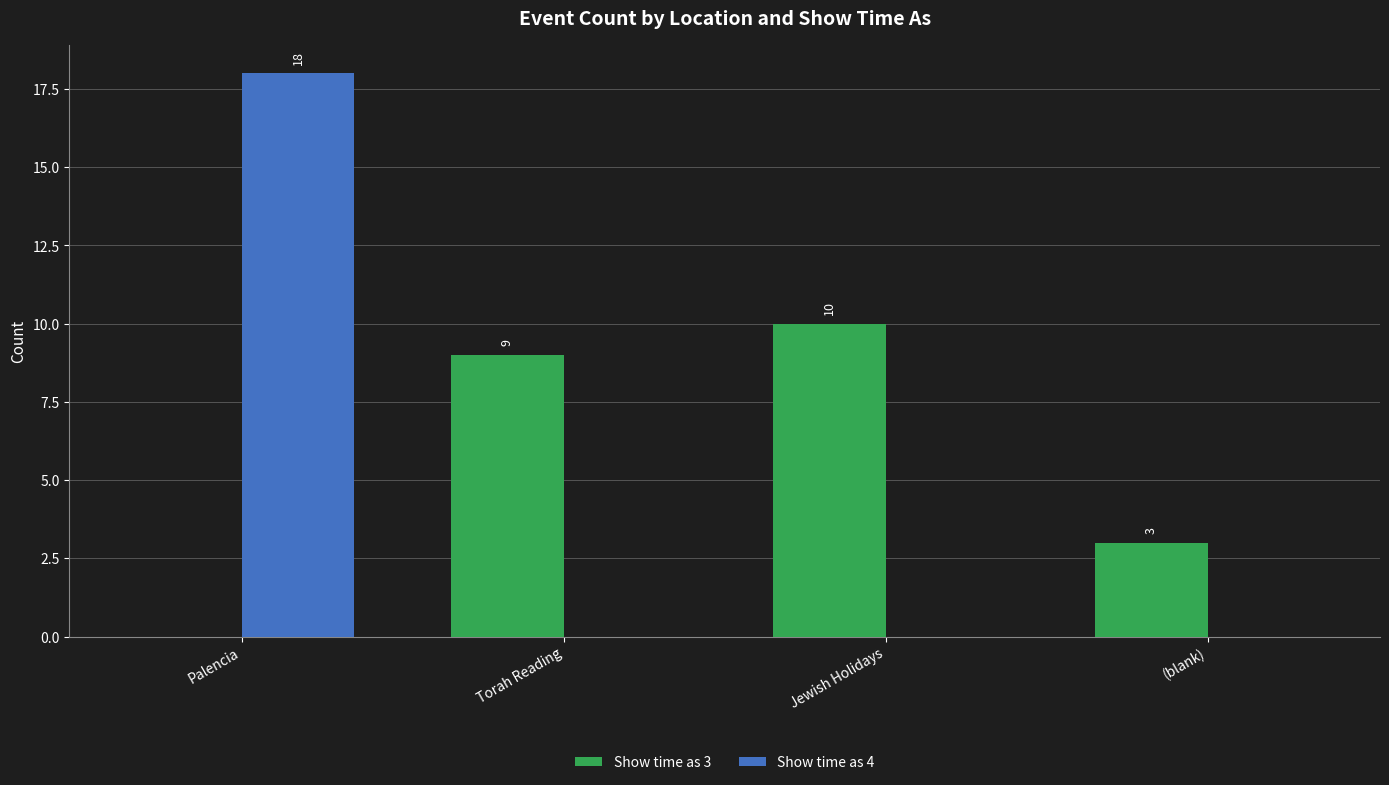

At which category does the chart reach its peak across all series?

Palencia